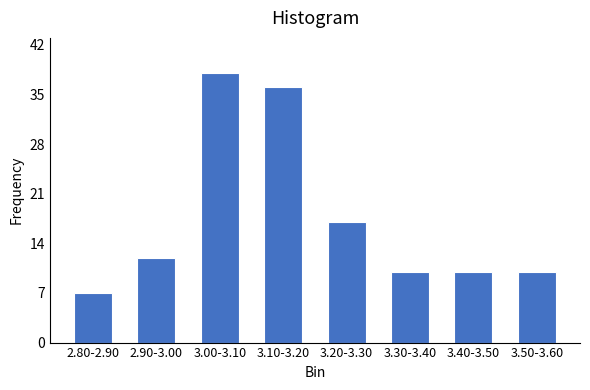

Reading left to right, extract all data points from this chart.

7	12	38	36	17	10	10	10